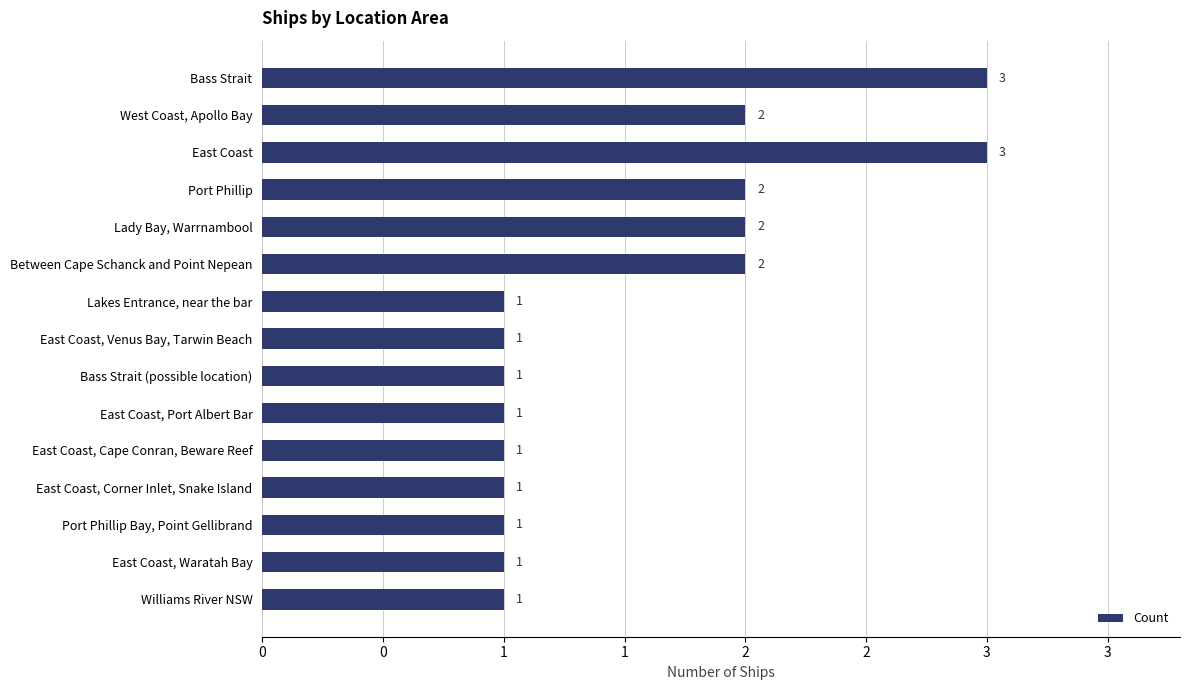

Does the chart contain any negative values?

No